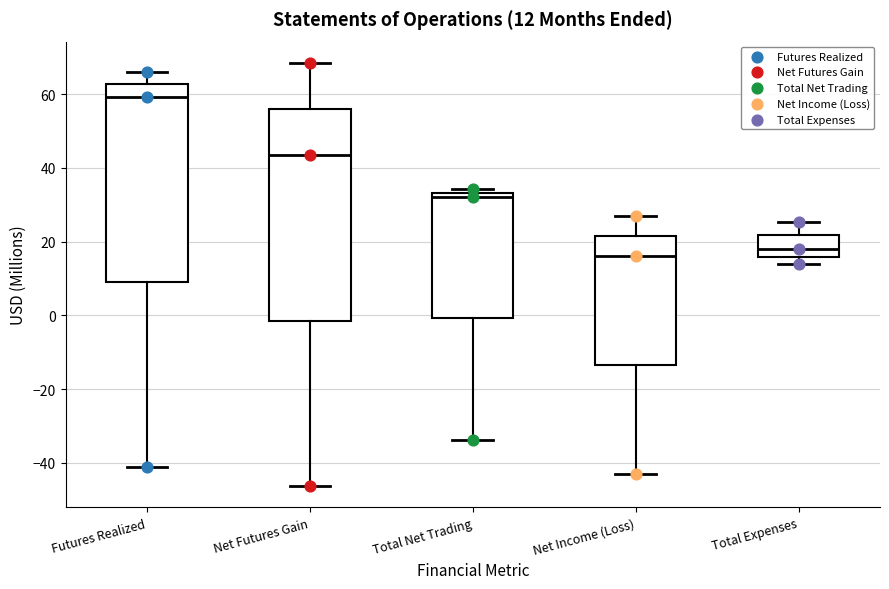

Which box has the highest median line?

Futures Realized